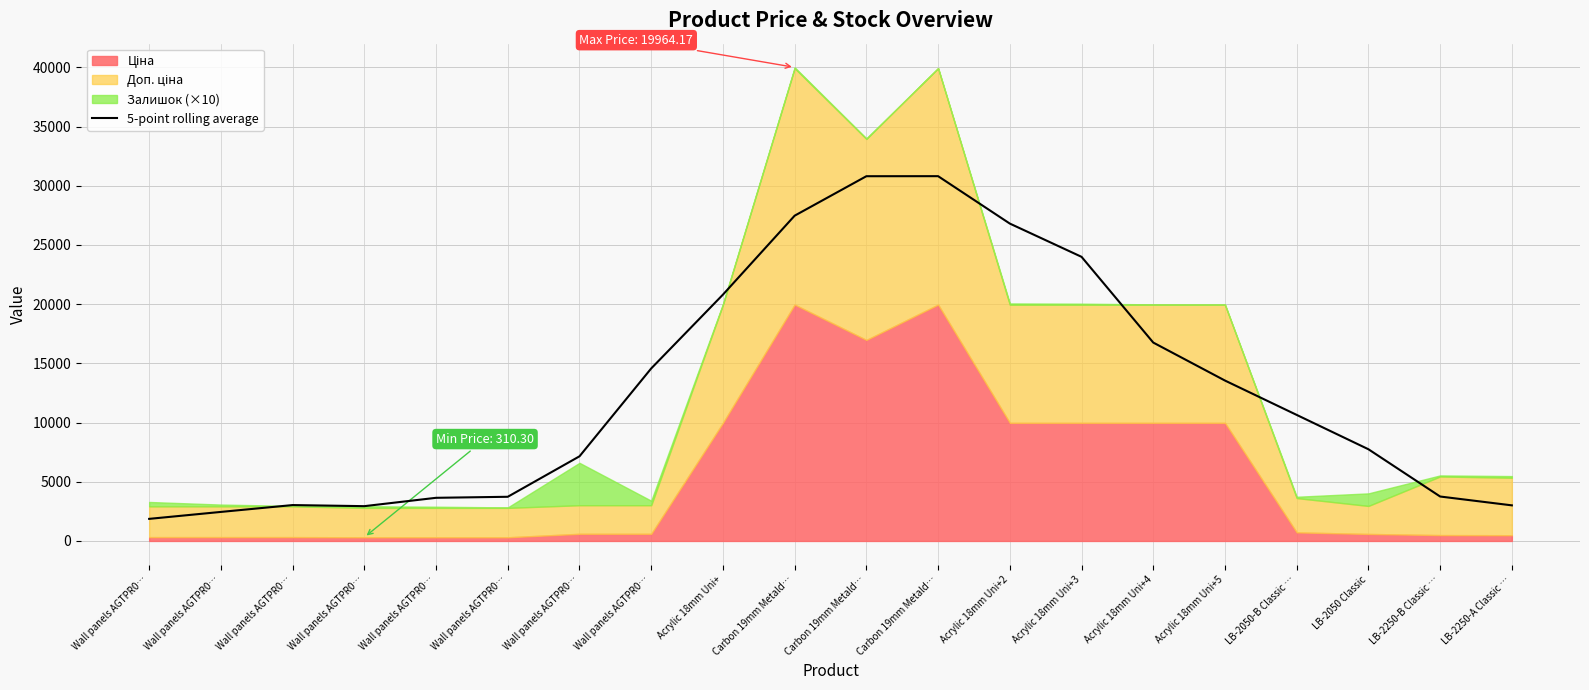

Where does the data first go above 10645?

Wall panels AGTPR0…